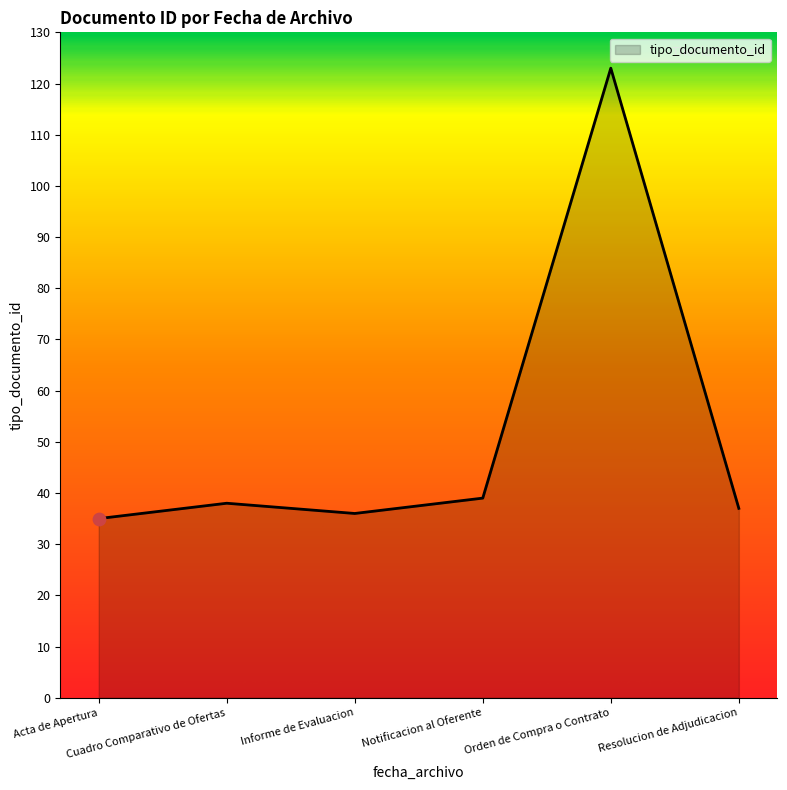

What is the average value?

51